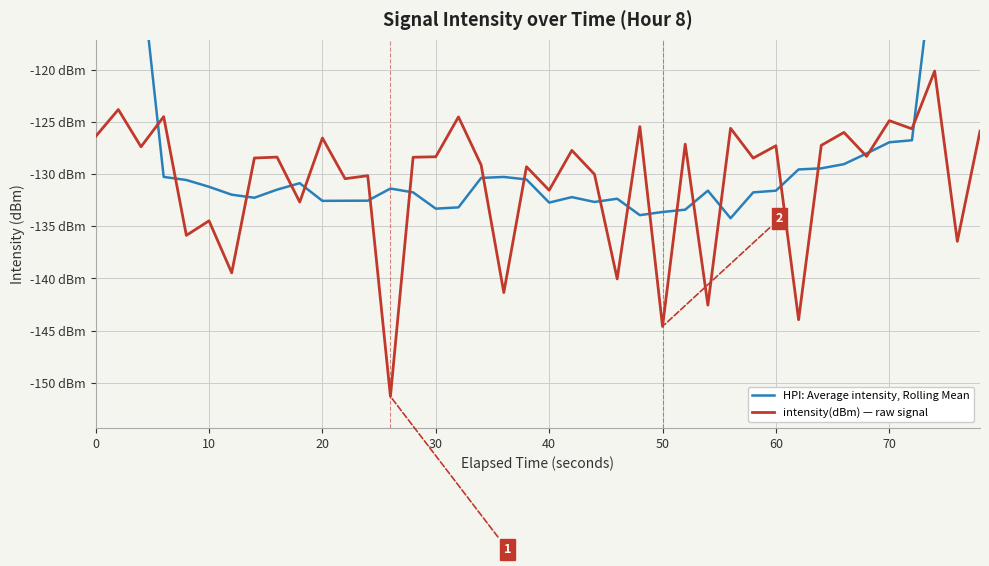

What is the minimum value shown in the chart?

-151.3